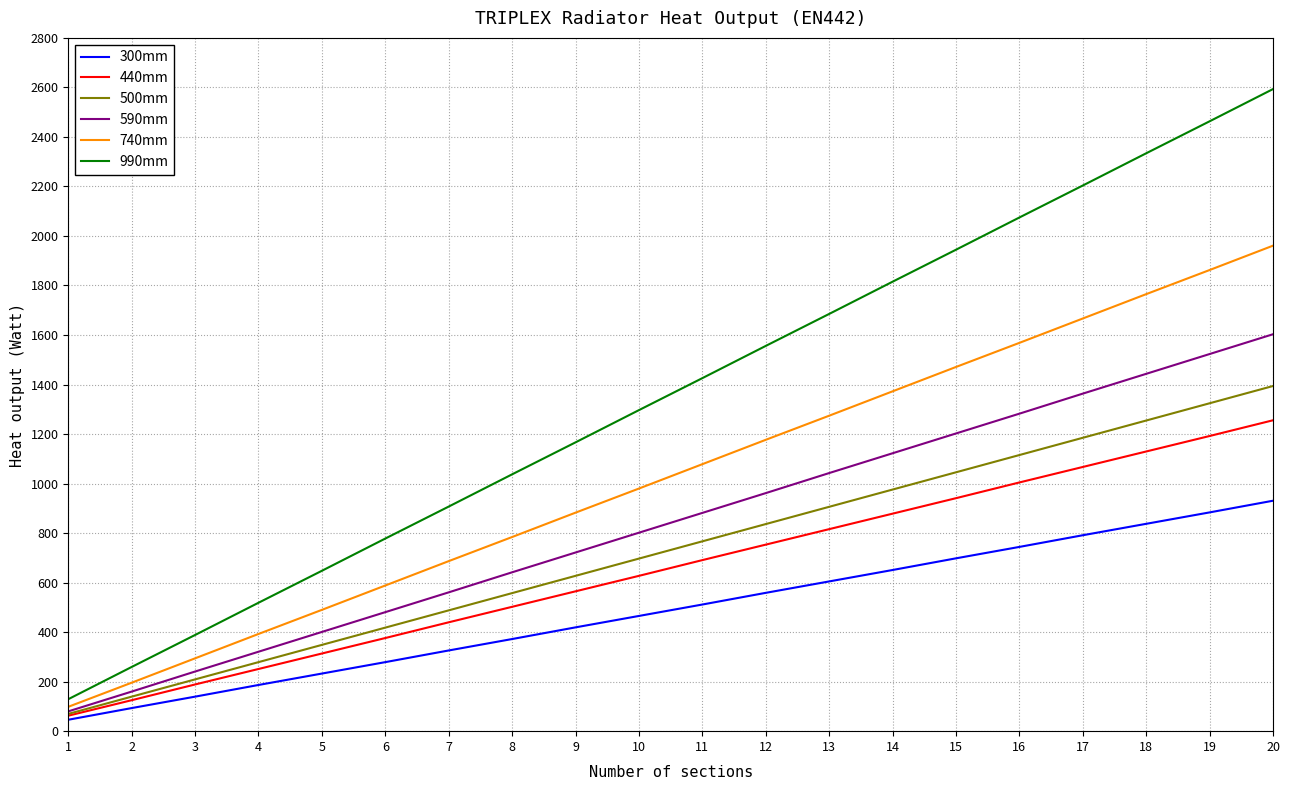

Rank the categories by 500mm value from highest to lowest.

20, 19, 18, 17, 16, 15, 14, 13, 12, 11, 10, 9, 8, 7, 6, 5, 4, 3, 2, 1